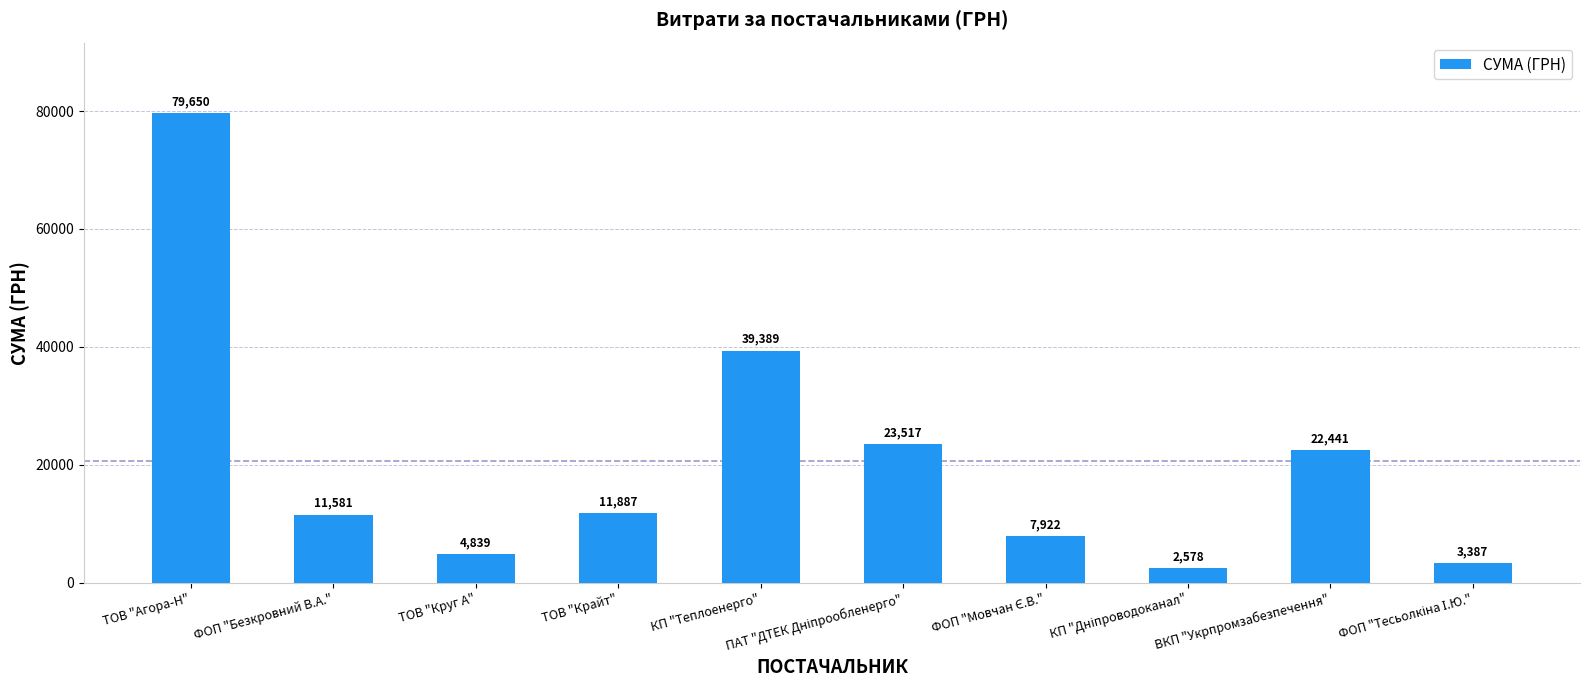

How many bars are there in total?

10